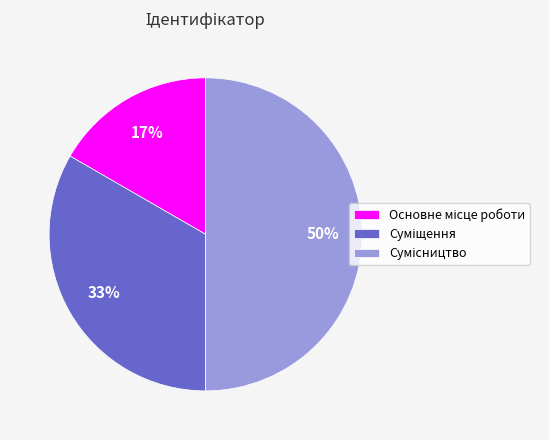

To the nearest percent, what is the average slice percentage?

33%